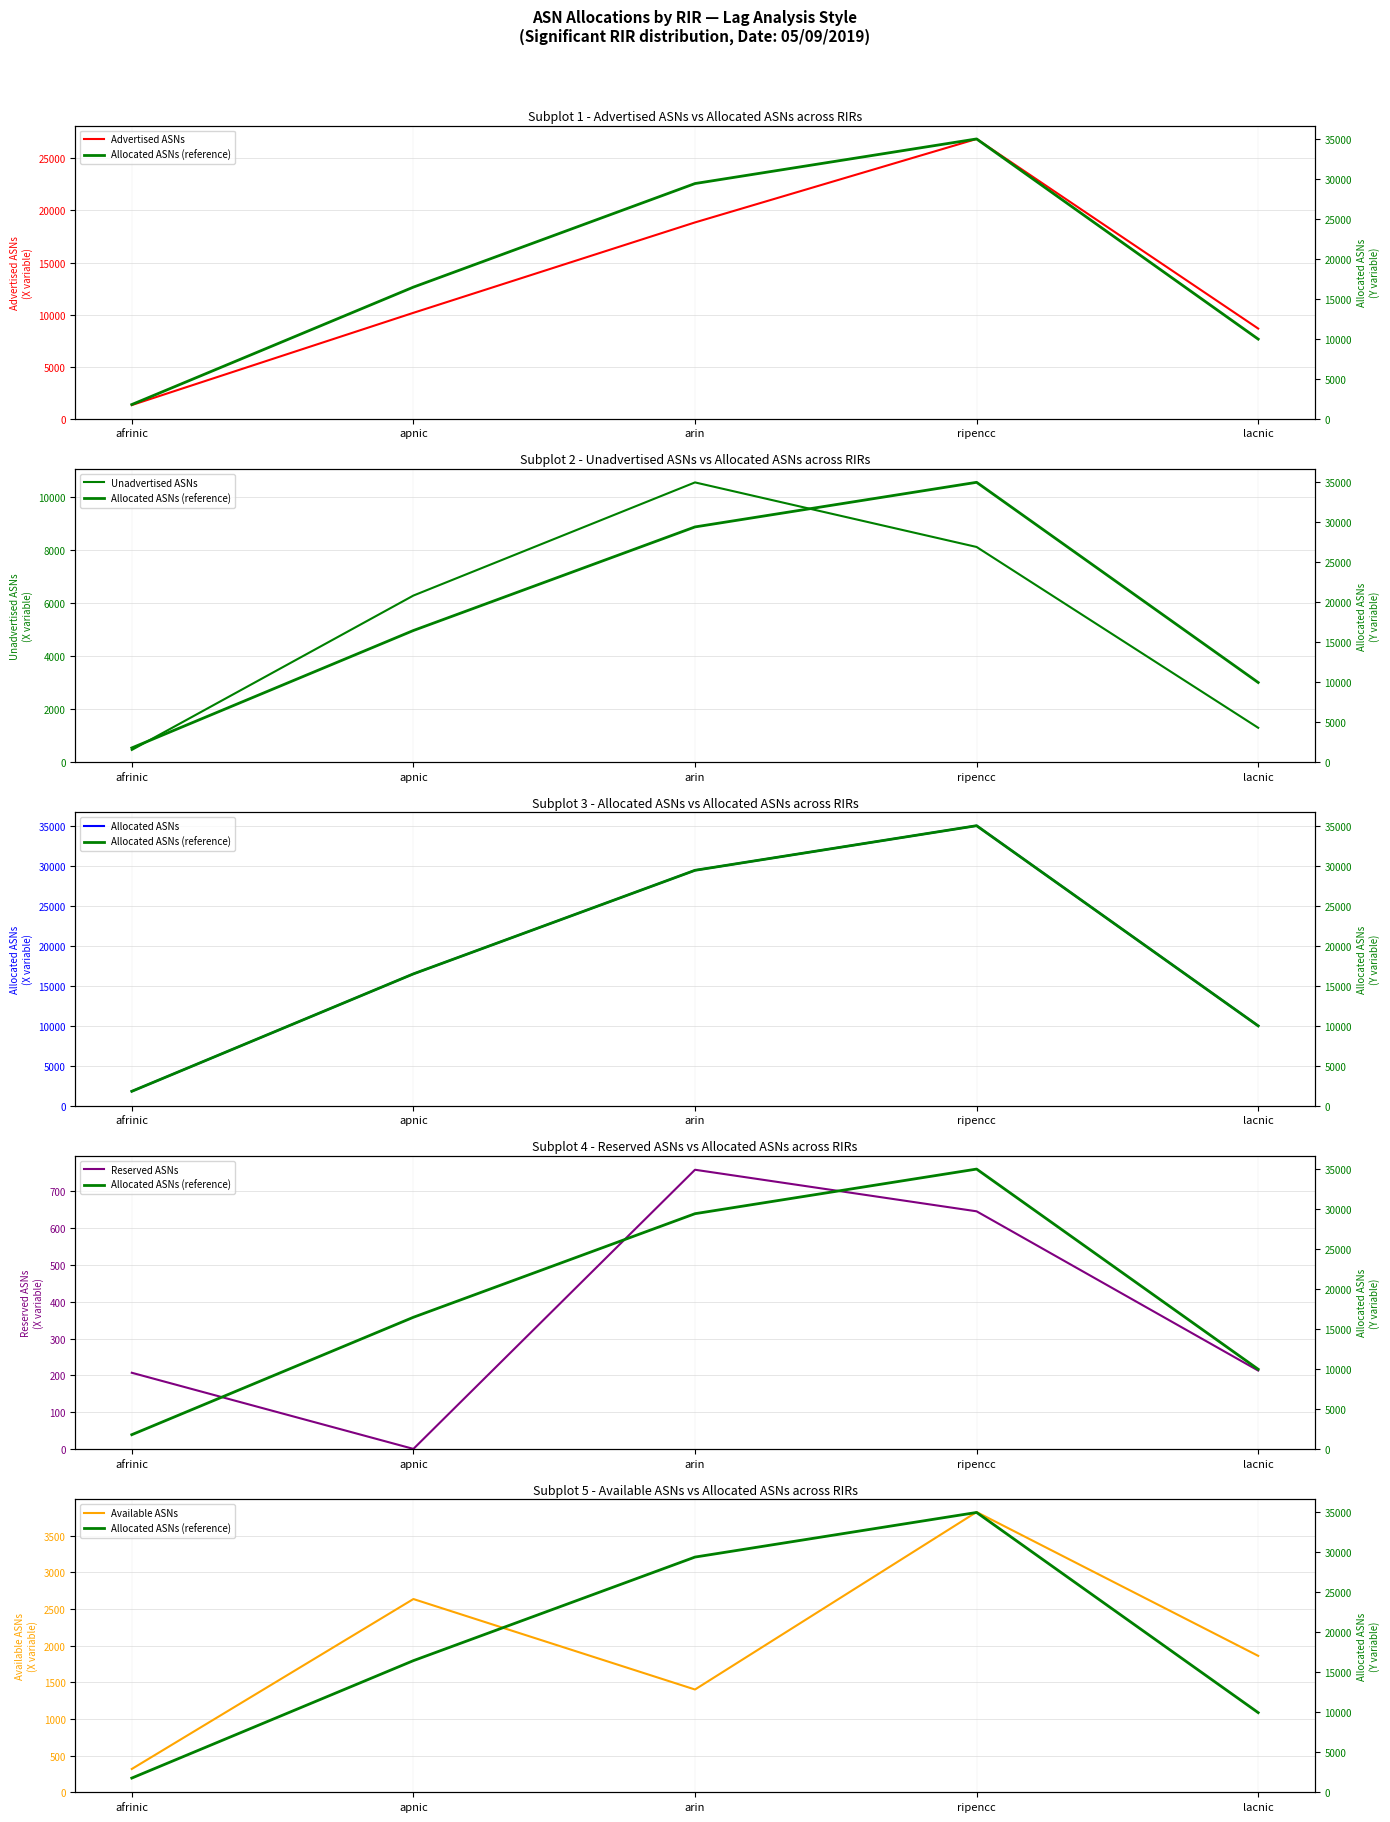

What is the total value across all series at ripencc?

109421